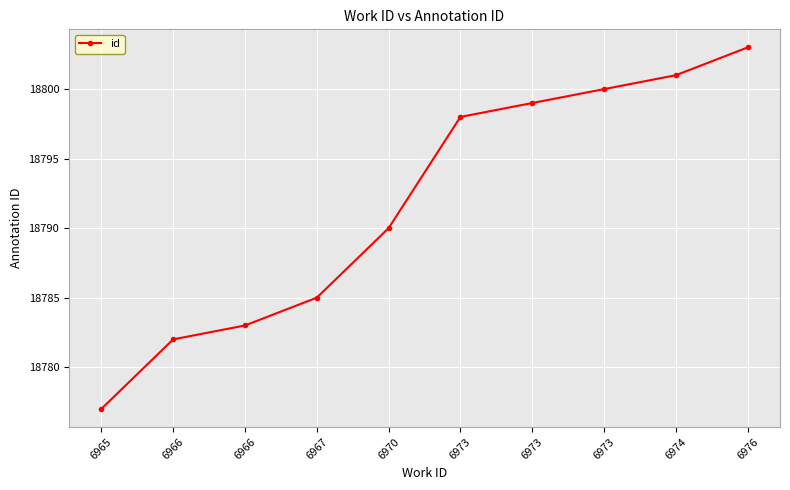

What is the difference between the values at 6970 and 6973?

10